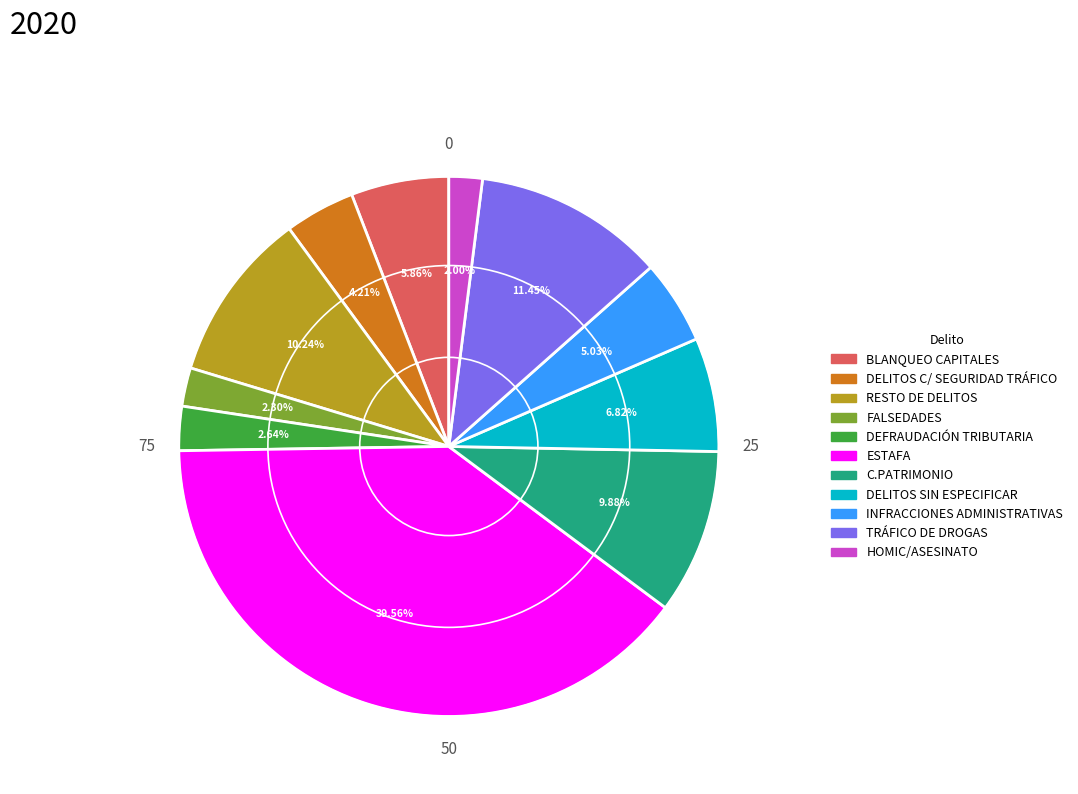

To the nearest percent, what portion does DELITOS SIN ESPECIFICAR represent?

7%